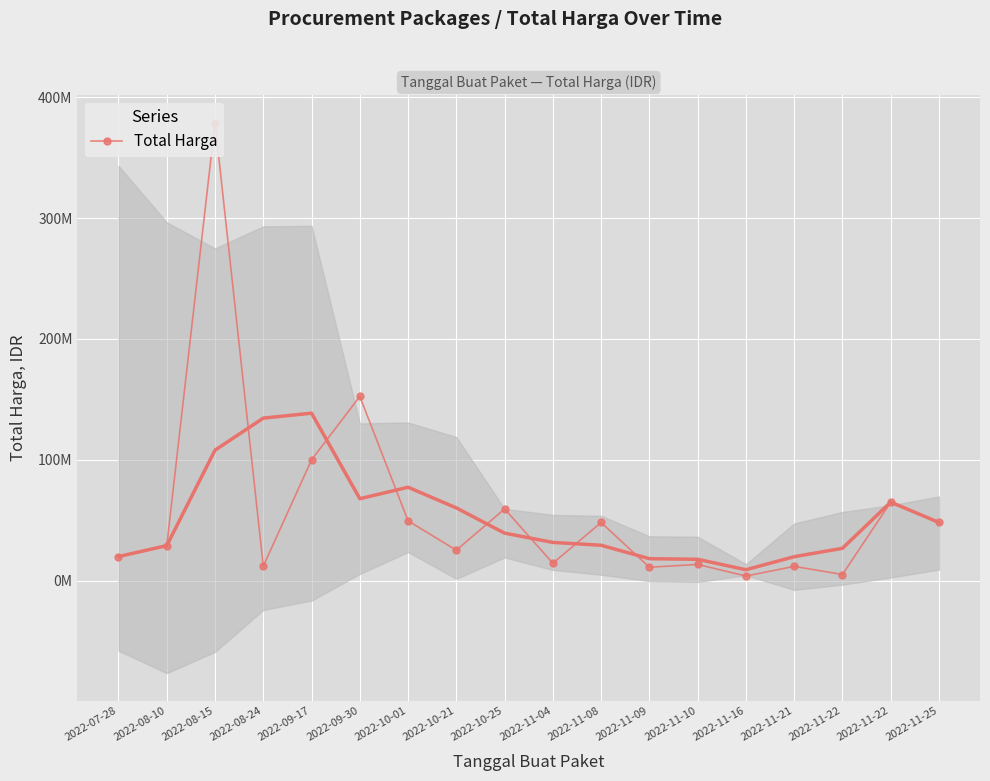

At which label does the data first exceed 29000000?

2022-08-15